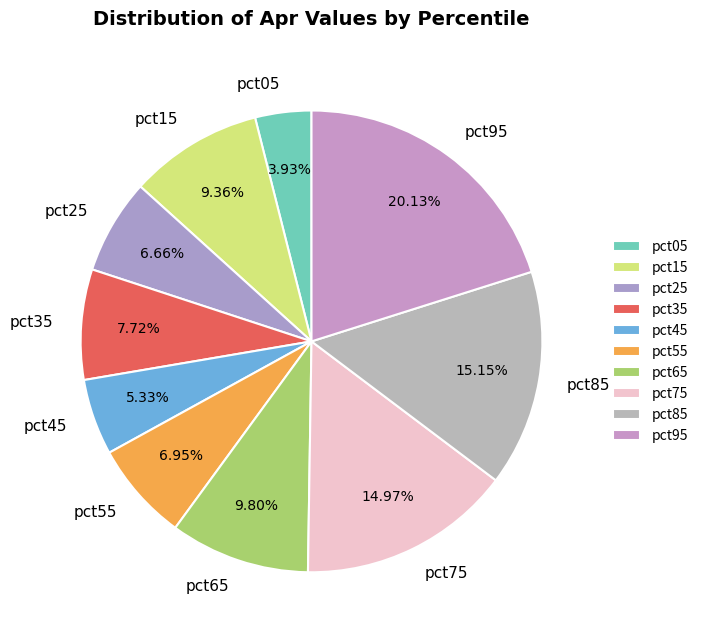

What is the smallest slice in the pie chart?

pct05